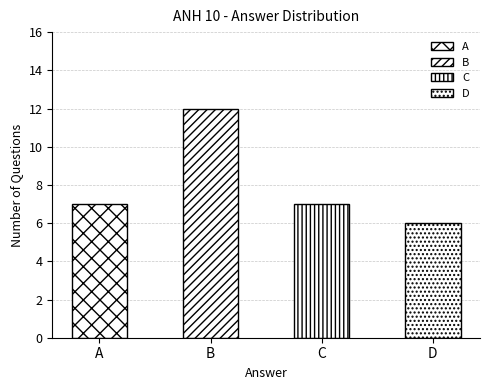

Where is the data nearest to the value 9?

A